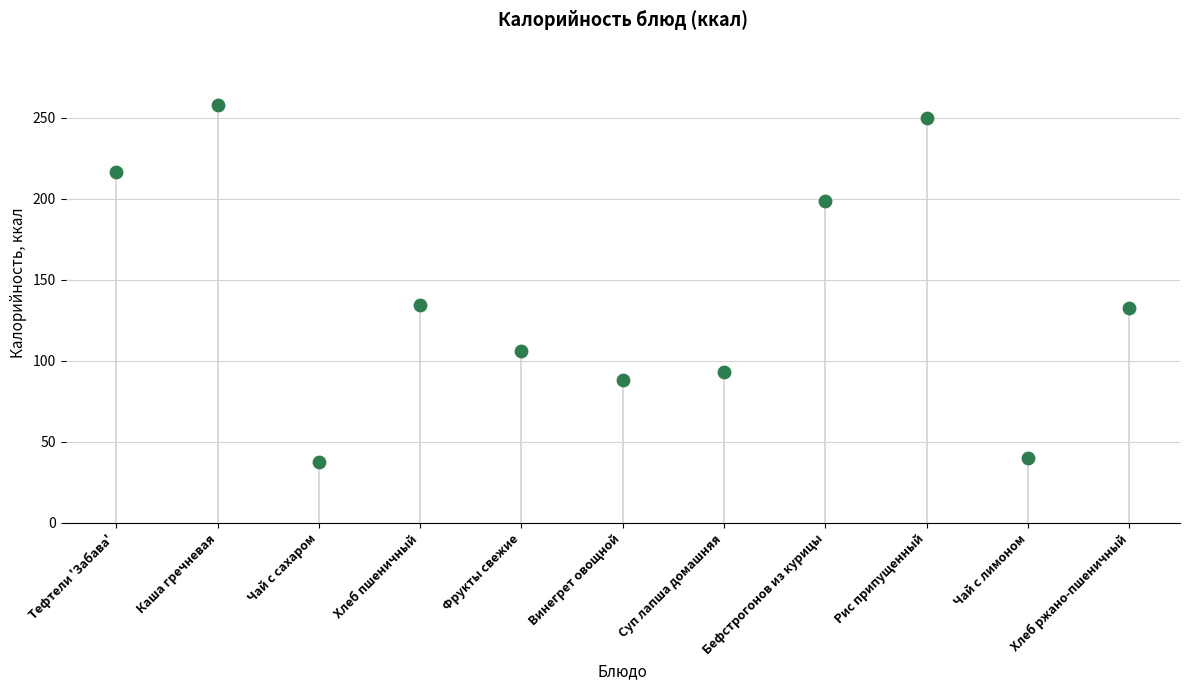

What is the average Y value?

141.2